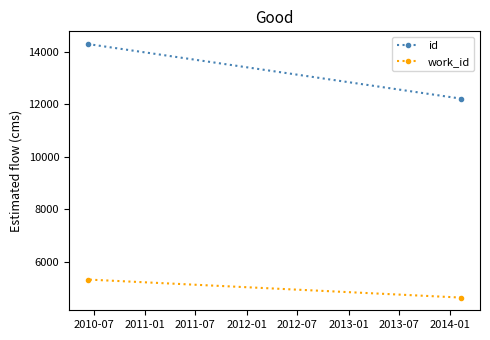

What is the sum of the work_id values at 2010-07 and 2011-01?

9968